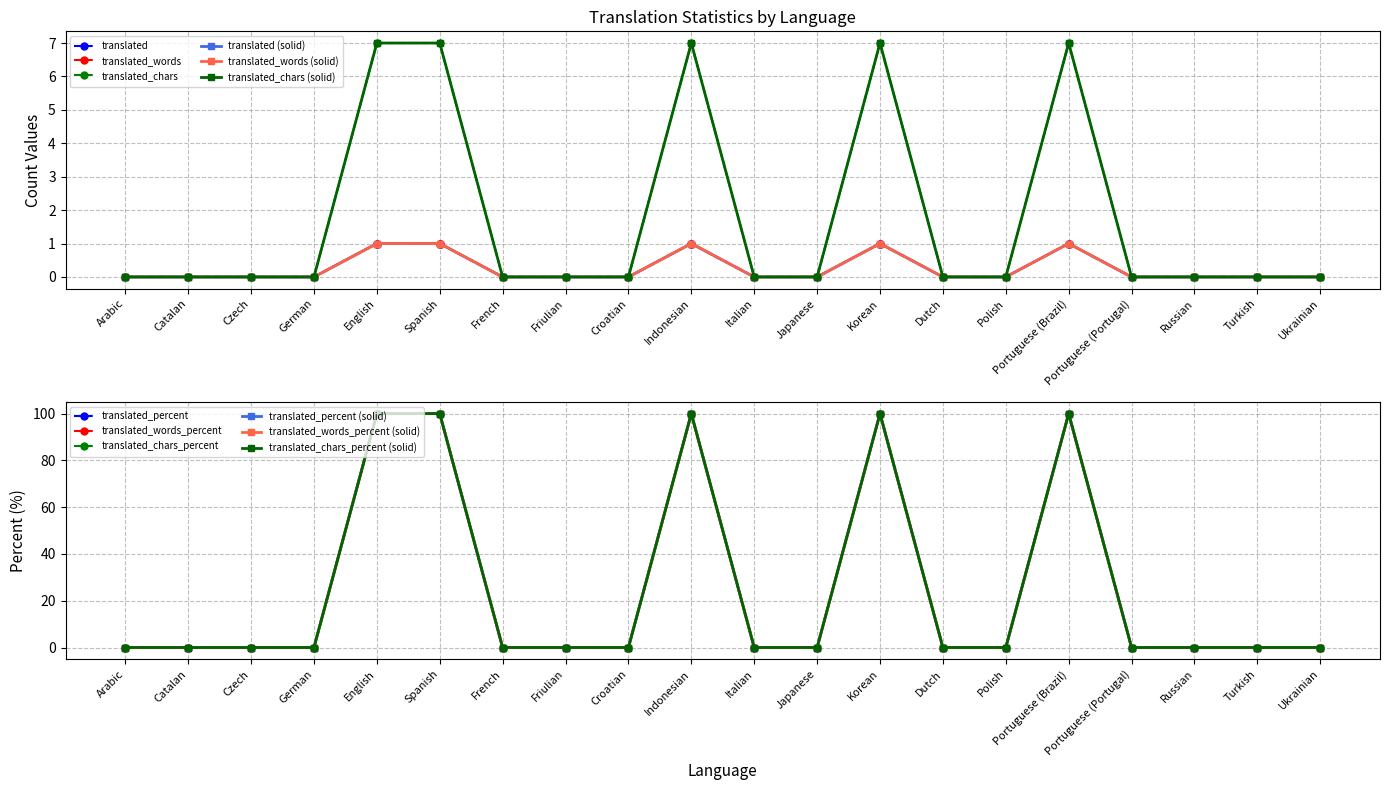

True or false: translated_words and translated_chars_percent cross at least once.

False